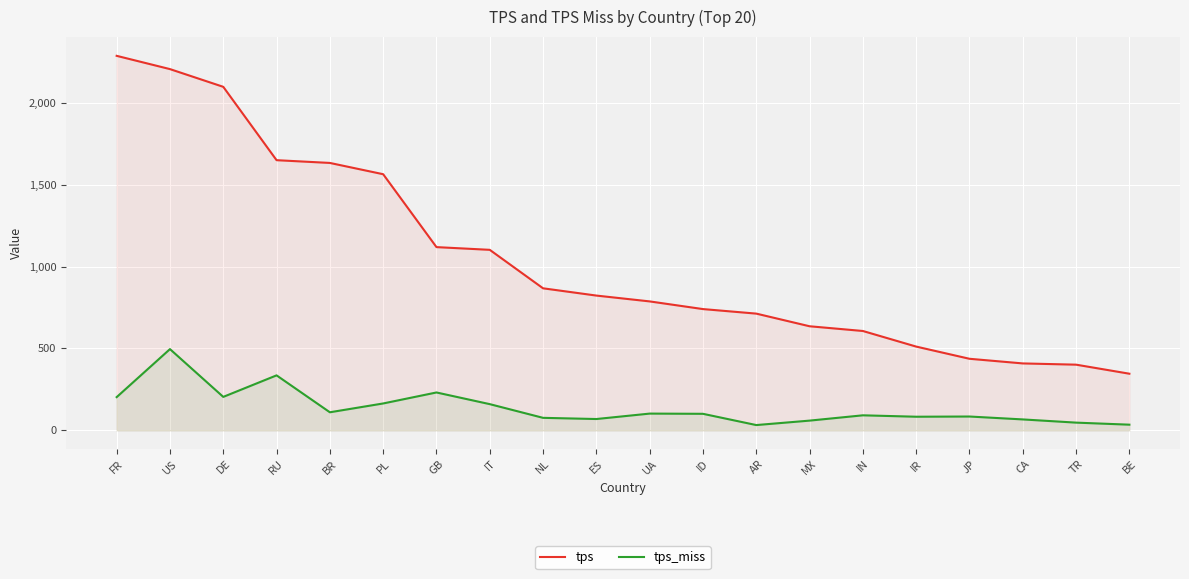

Is the value of tps at JP greater than the value of tps_miss at BR?

Yes